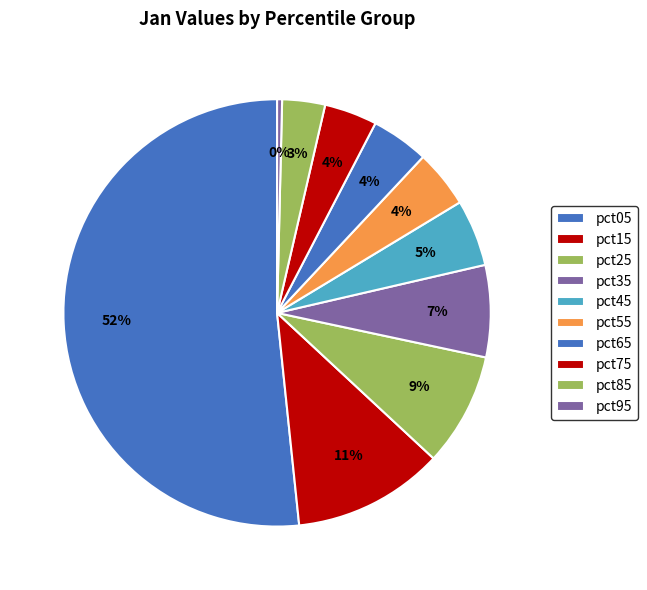

The pct45 slice represents 1% of the pie. True or false?

False